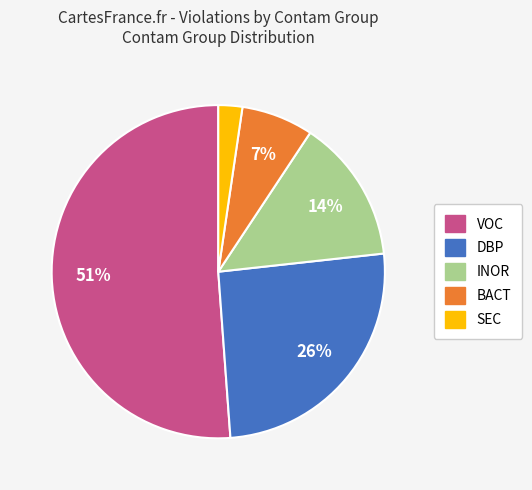

To the nearest percent, what is the average slice percentage?

20%